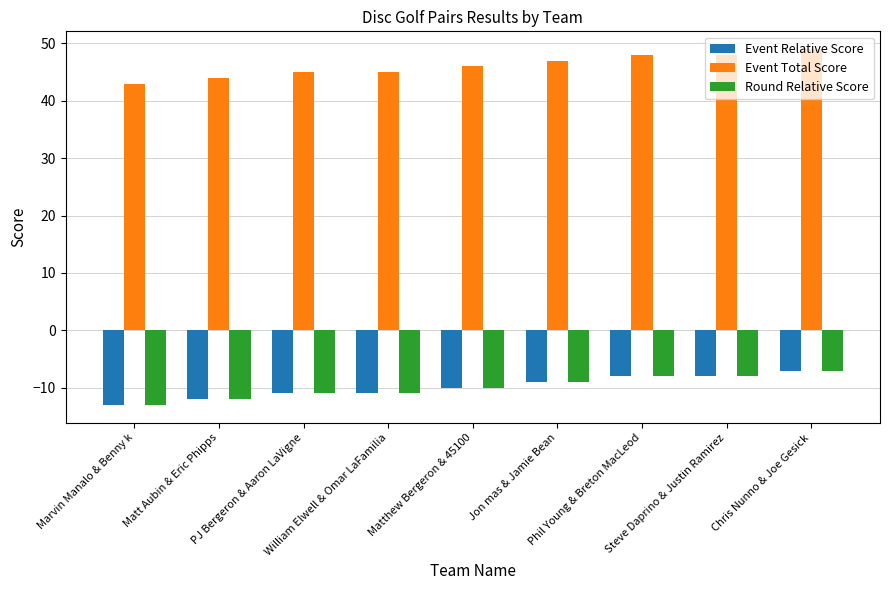

How many data points in Event Relative Score are above -10?

4